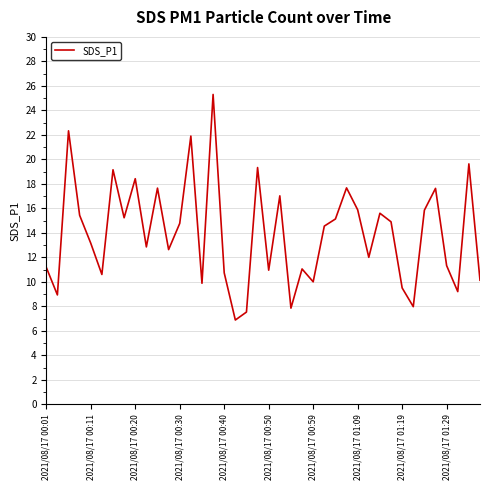

What is the smallest value displayed?

6.9